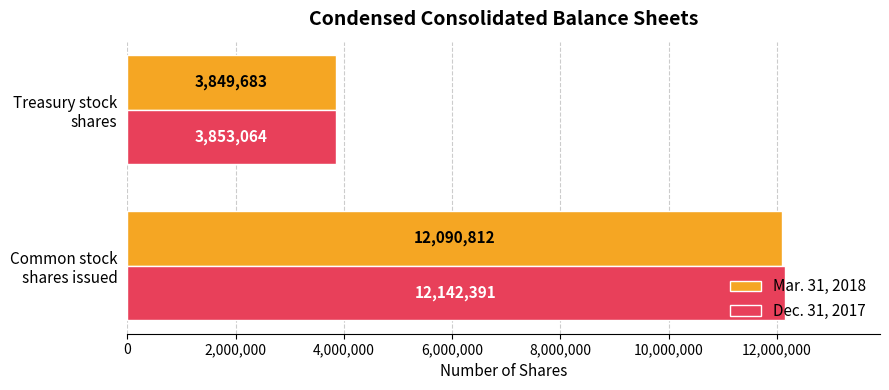

Which series has the largest total across all categories?

Dec. 31, 2017